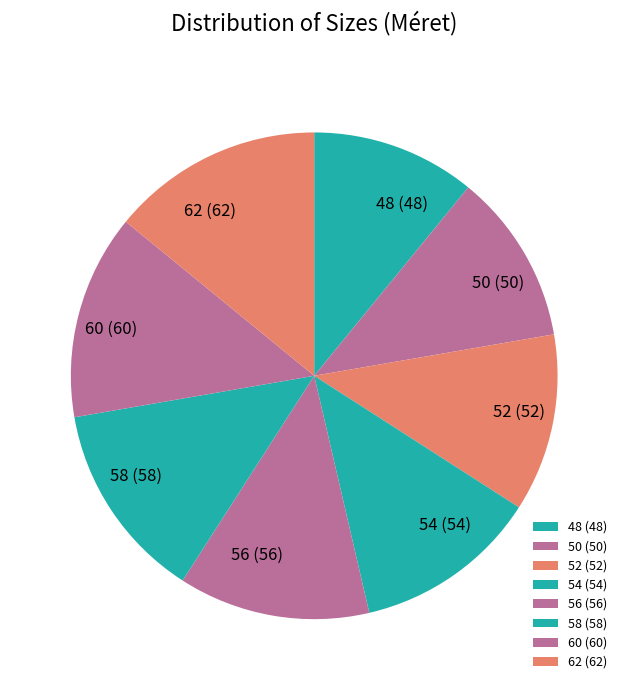

Count the number of slices in the pie.

8